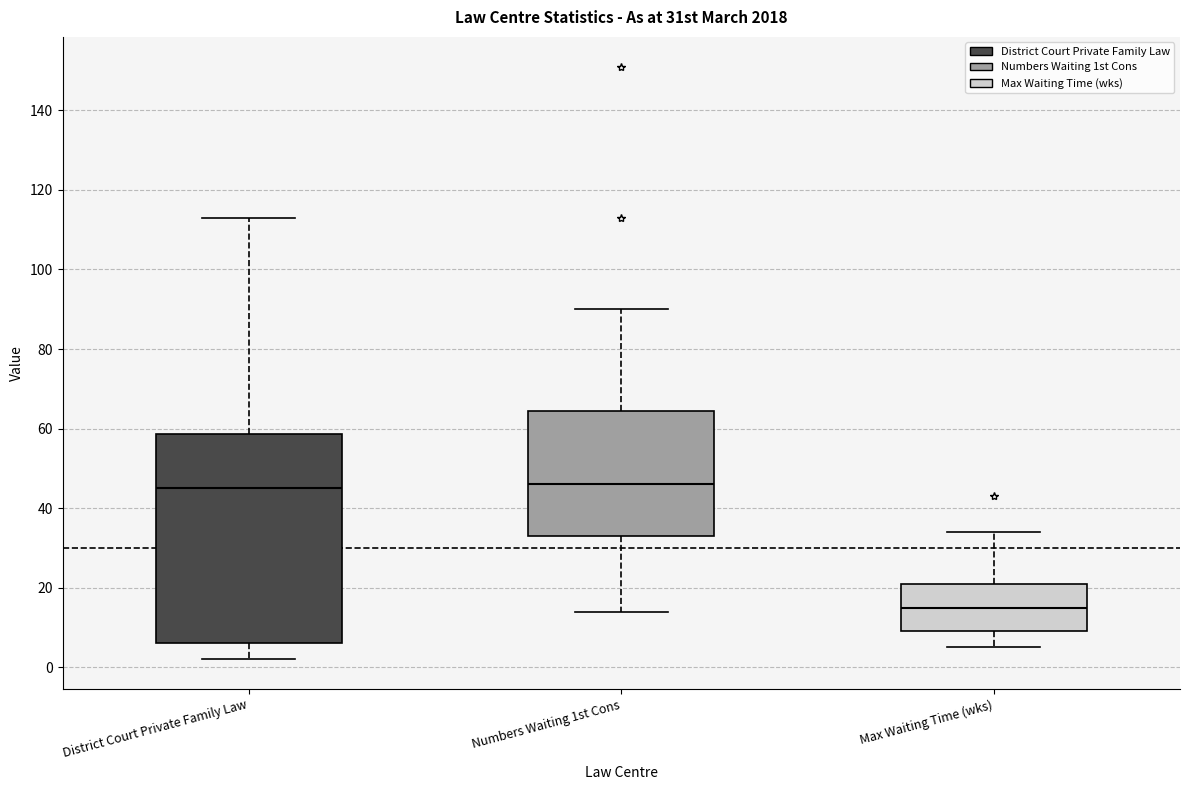

Which box has the lowest median line?

Max Waiting Time (wks)